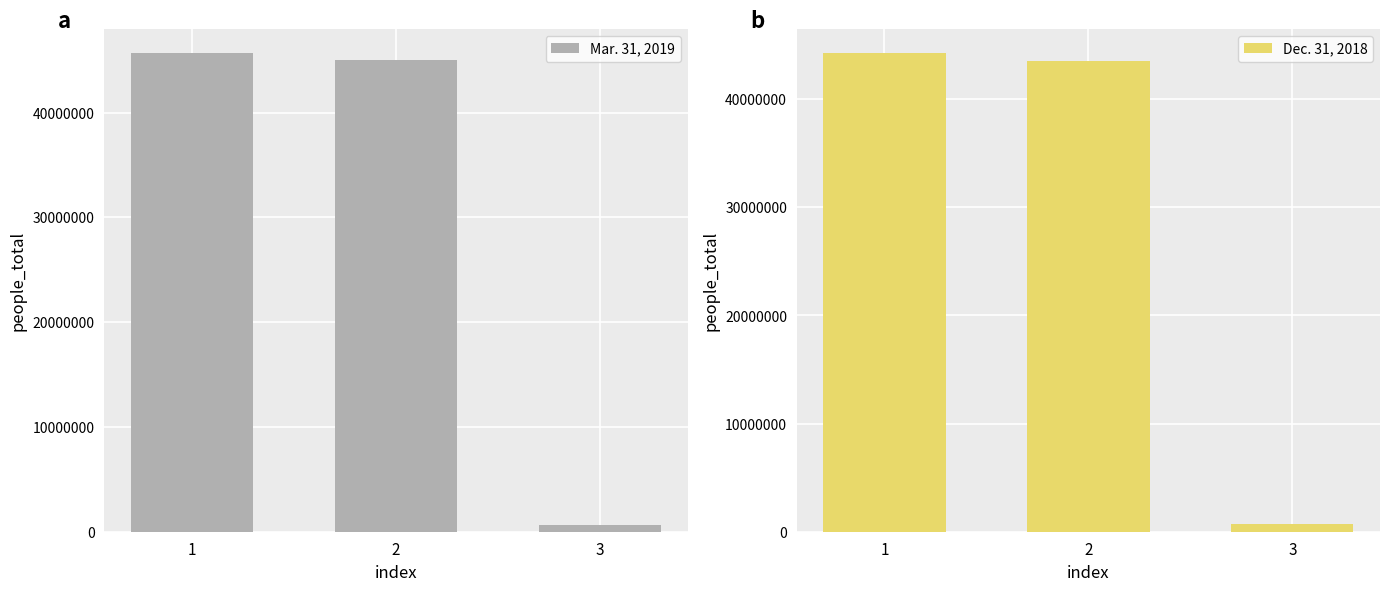

List the series in order of their overall mean, highest first.

Mar. 31, 2019, Dec. 31, 2018